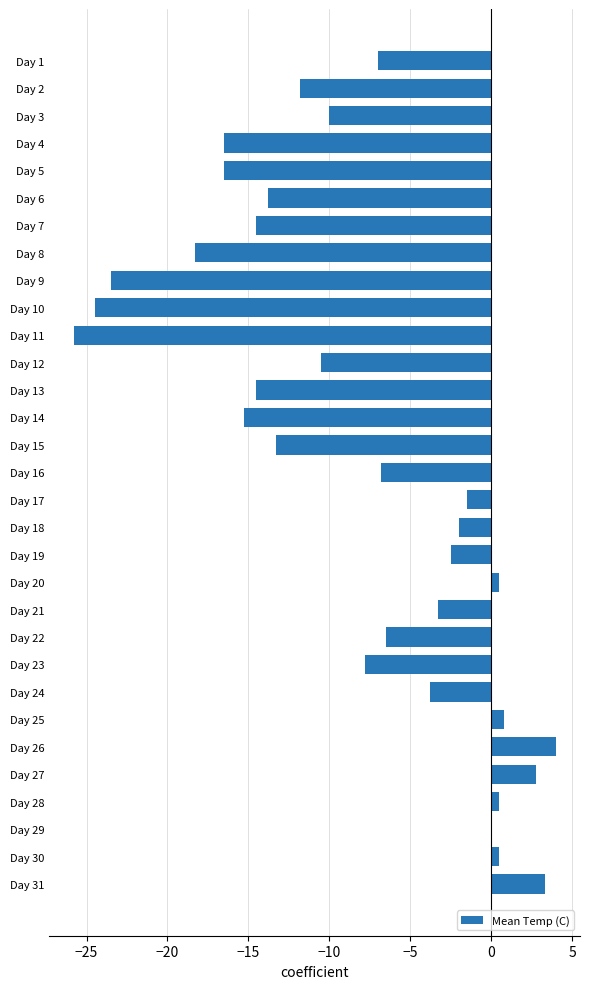

Read the value at Day 9.

-23.5